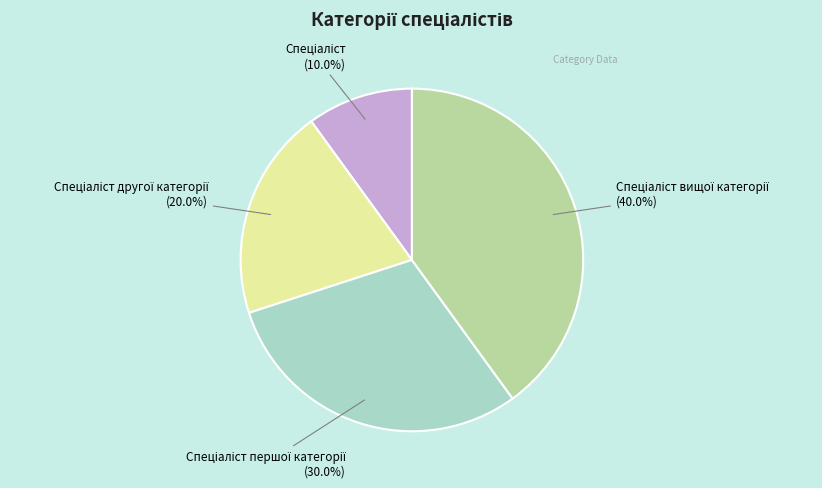

How many segments does this pie chart have?

4